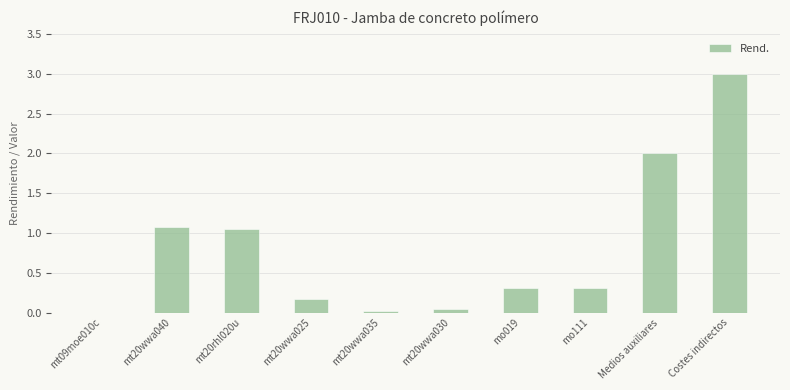

True or false: the data shows 1.7 at mt20wwa040.

False